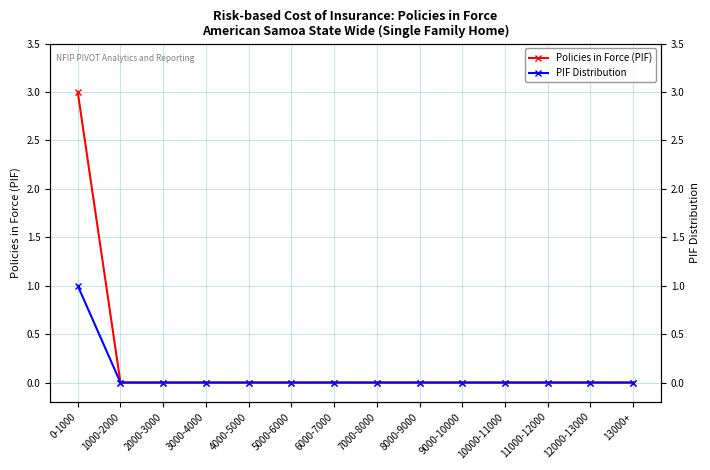

At which label does Policies in Force (PIF) reach its minimum?

1000-2000